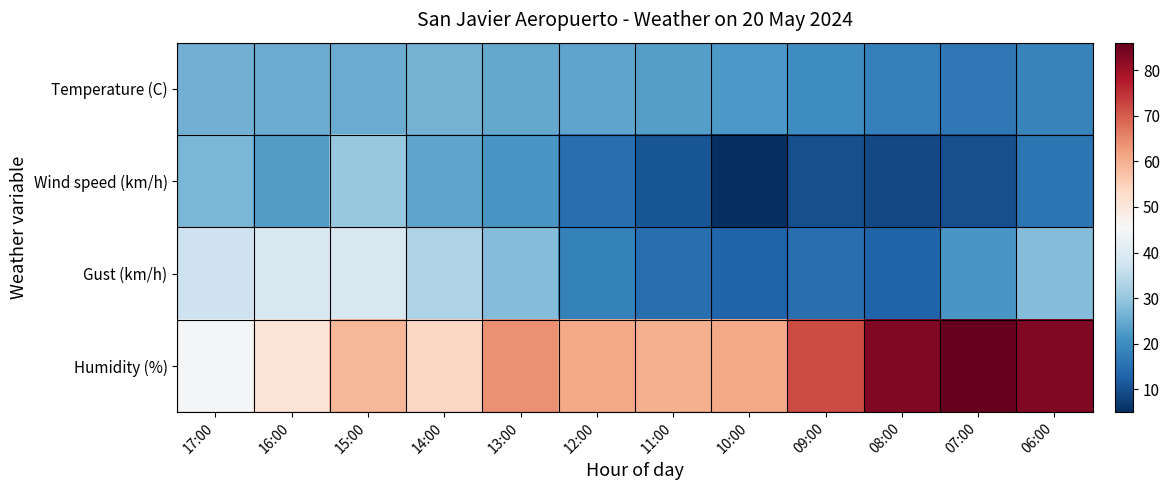

At how many categories does at least one series exceed 57?

9